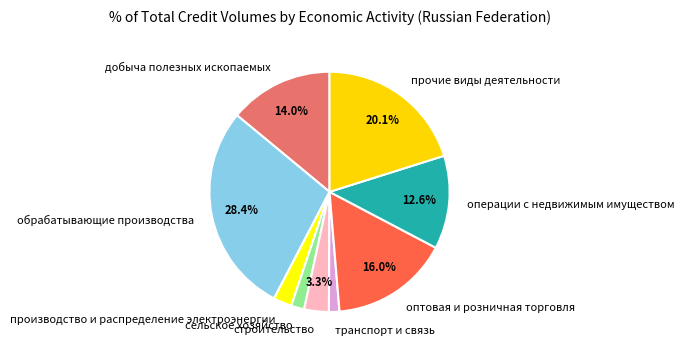

How many segments does this pie chart have?

9